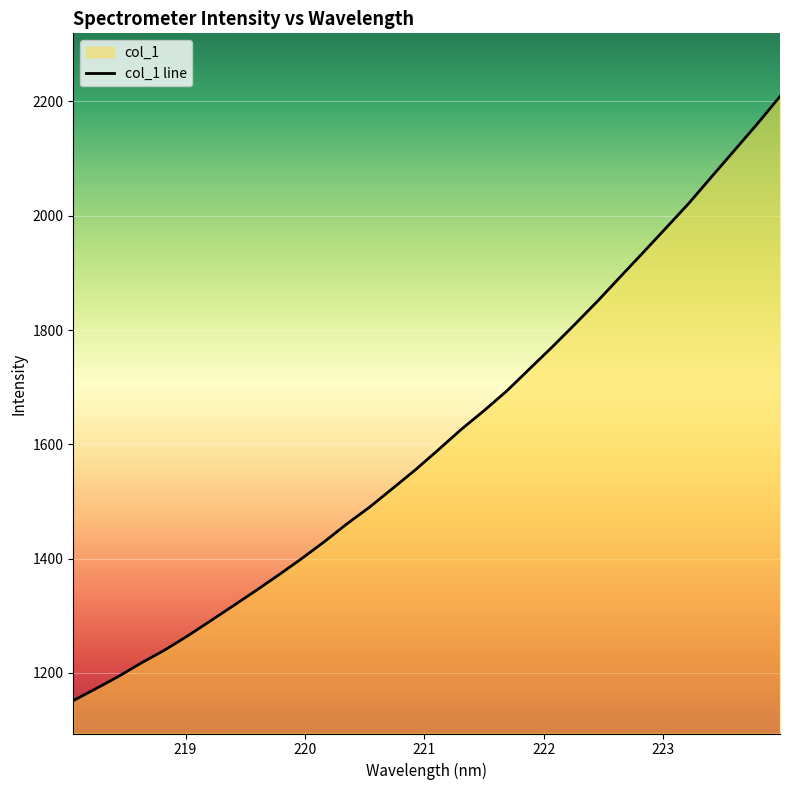

Which has a higher value, 221.3083 or 218.6332?

221.3083